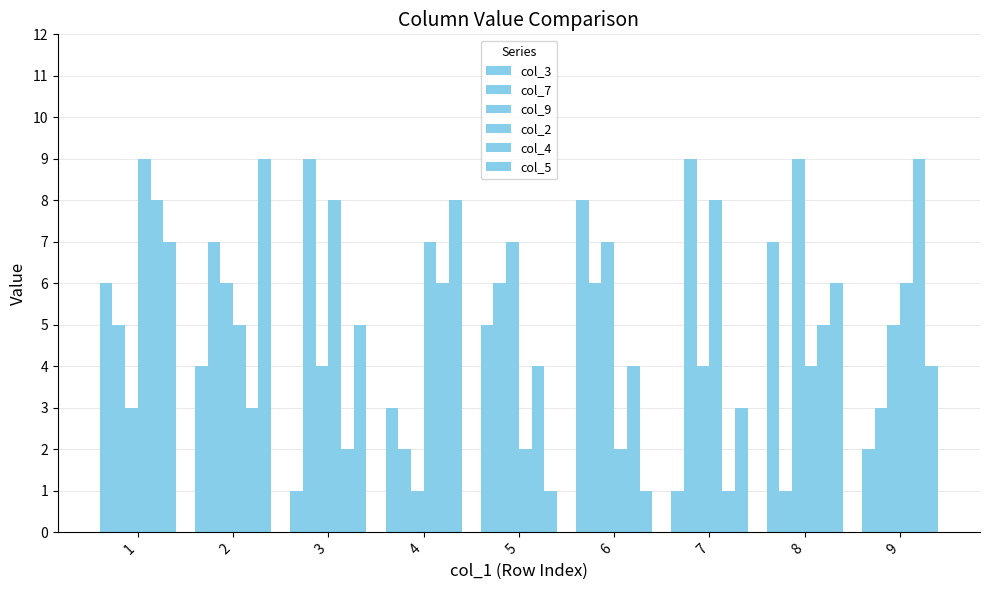

The value of col_9 at 2 is 4. True or false?

False